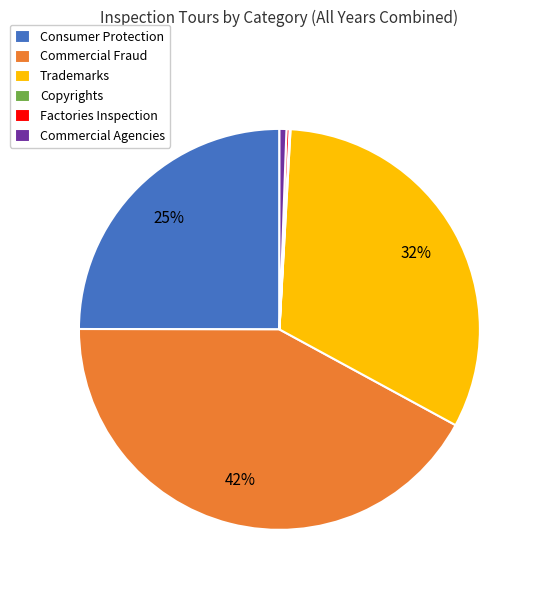

Which category has the biggest portion of the pie?

Commercial Fraud